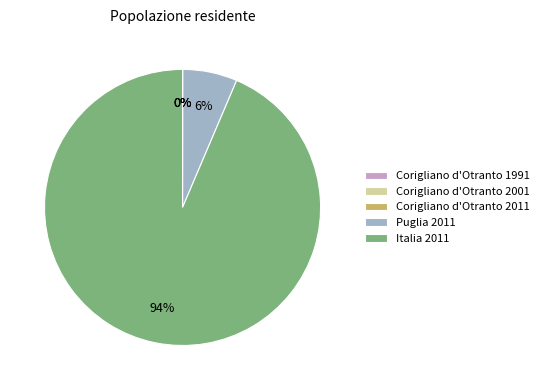

The Puglia 2011 slice represents 6% of the pie. True or false?

True